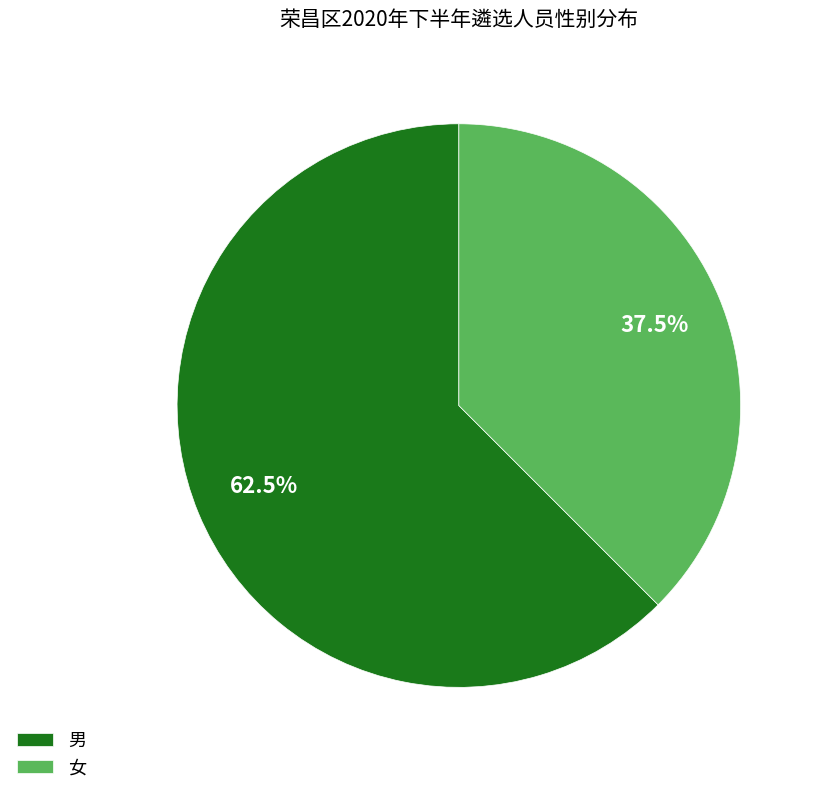

Does 女 account for over 50% of the chart?

No